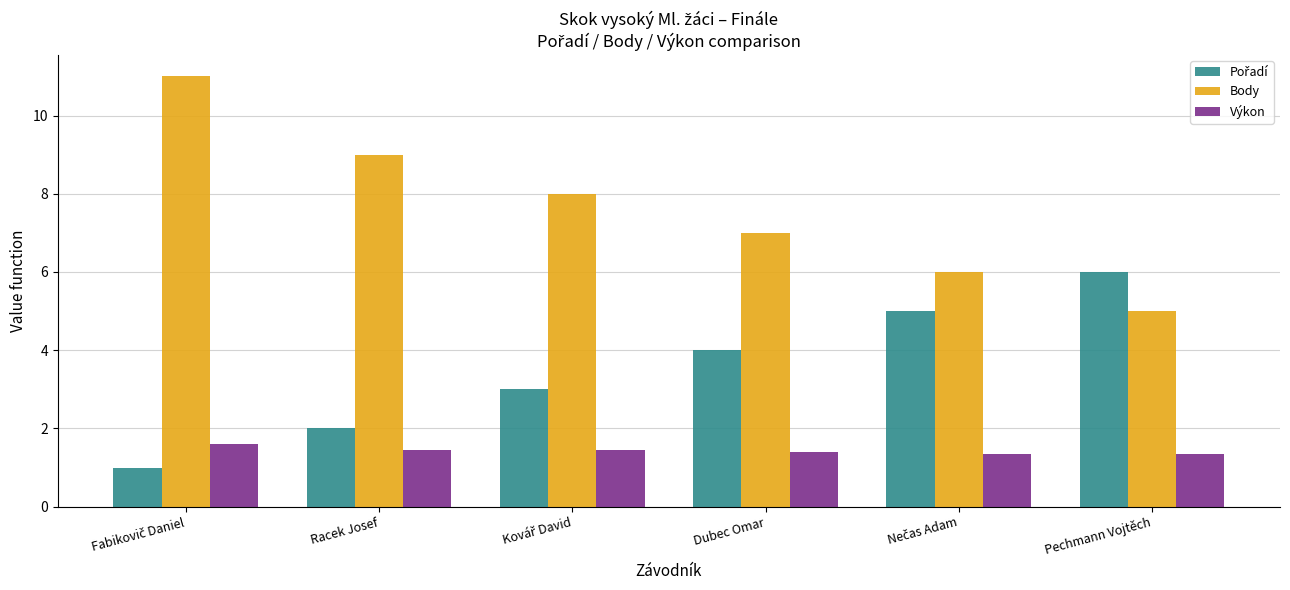

Which series has the largest range (max minus min)?

Body